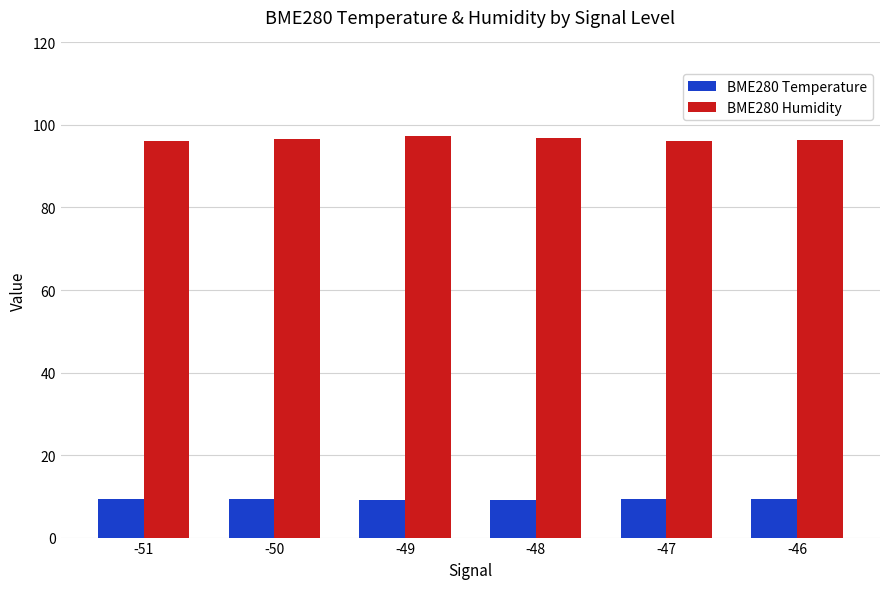

The BME280 Humidity series shows 96.8 at -48. True or false?

True